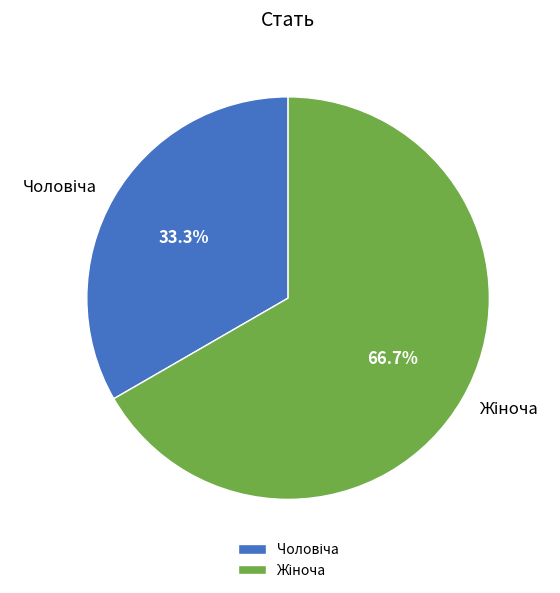

Is there a majority slice in this chart?

Yes